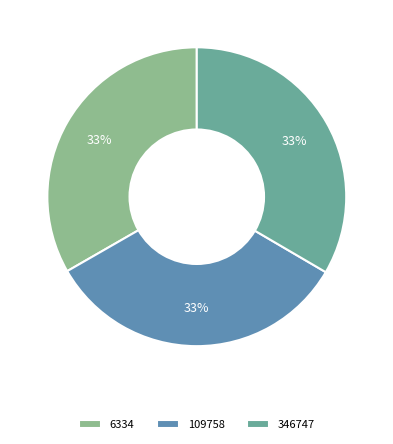

To the nearest percent, what is the average slice percentage?

33%